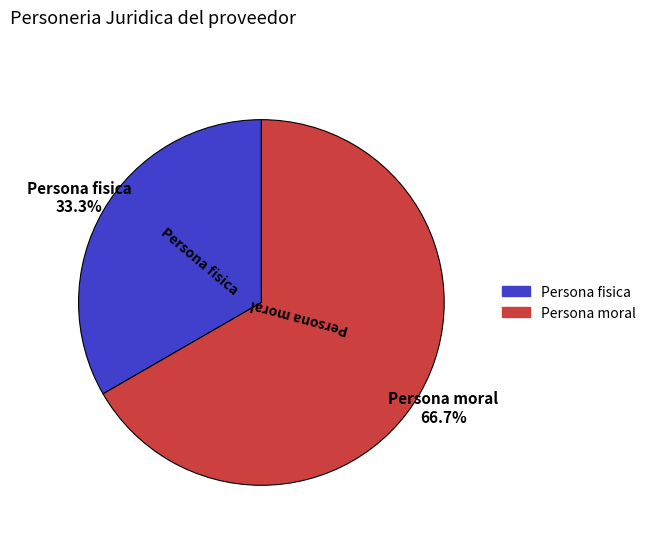

Which category accounts for the majority?

Persona moral